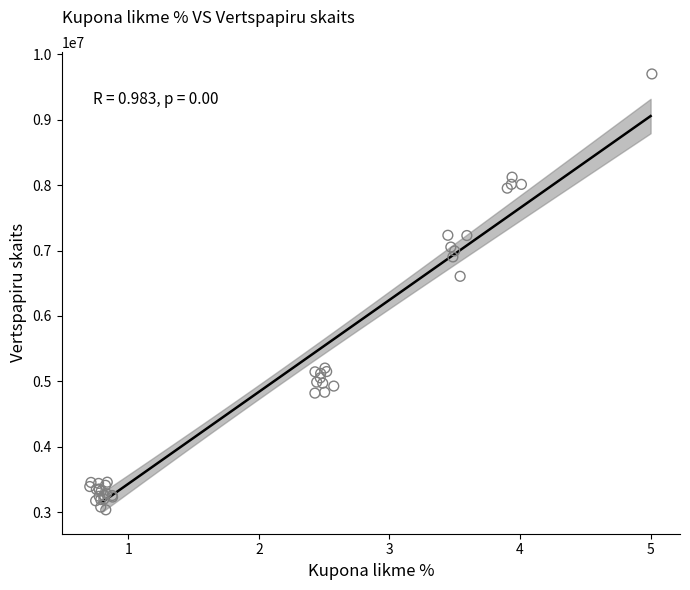

What Y value in the scatter plot is closest to 6368704?

6607038.2